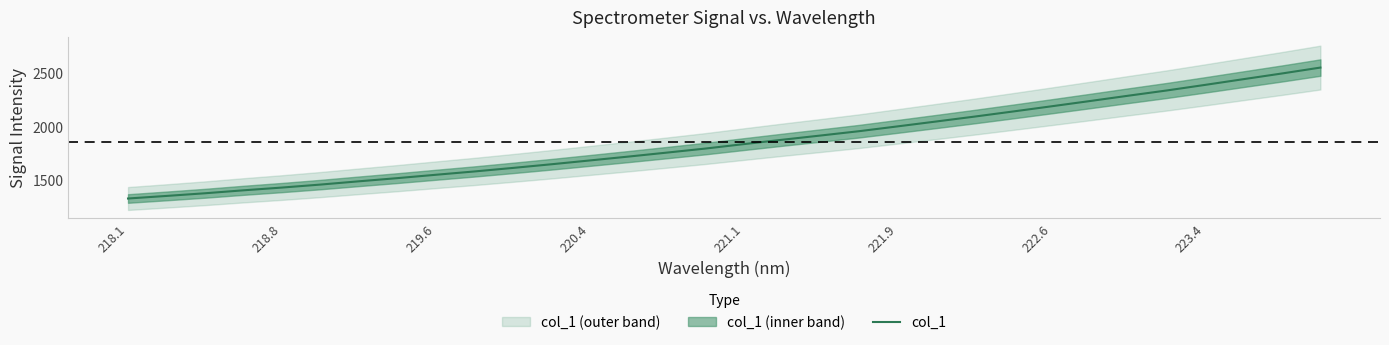

Reading left to right, what are all the values shown in this chart?

1332.6	1356.5	1381.4	1408.9	1434.5	1462.3	1492.8	1522.3	1553.6	1584.4	1617.3	1651.3	1686.9	1722.8	1759.8	1797.4	1838.9	1879.4	1918.9	1959.2	2003.9	2049.1	2094.9	2142.4	2190.7	2239.5	2289.3	2338.0	2390.1	2443.3	2496.2	2551.2